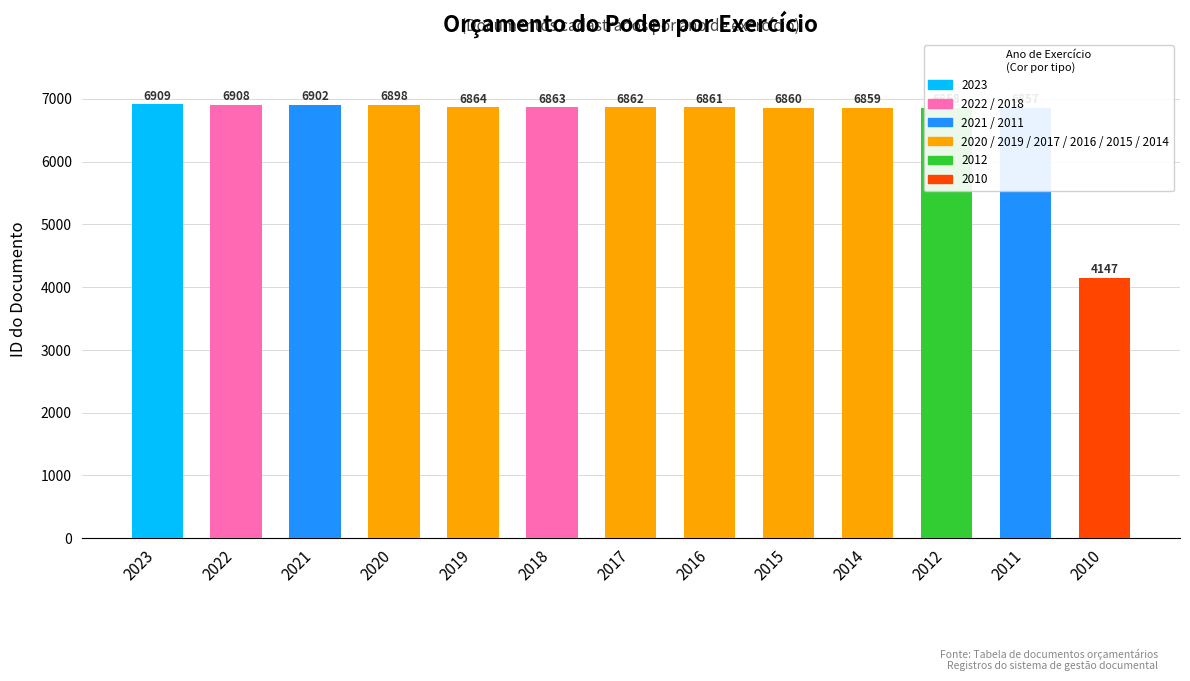

Does the chart contain stacked bars?

No